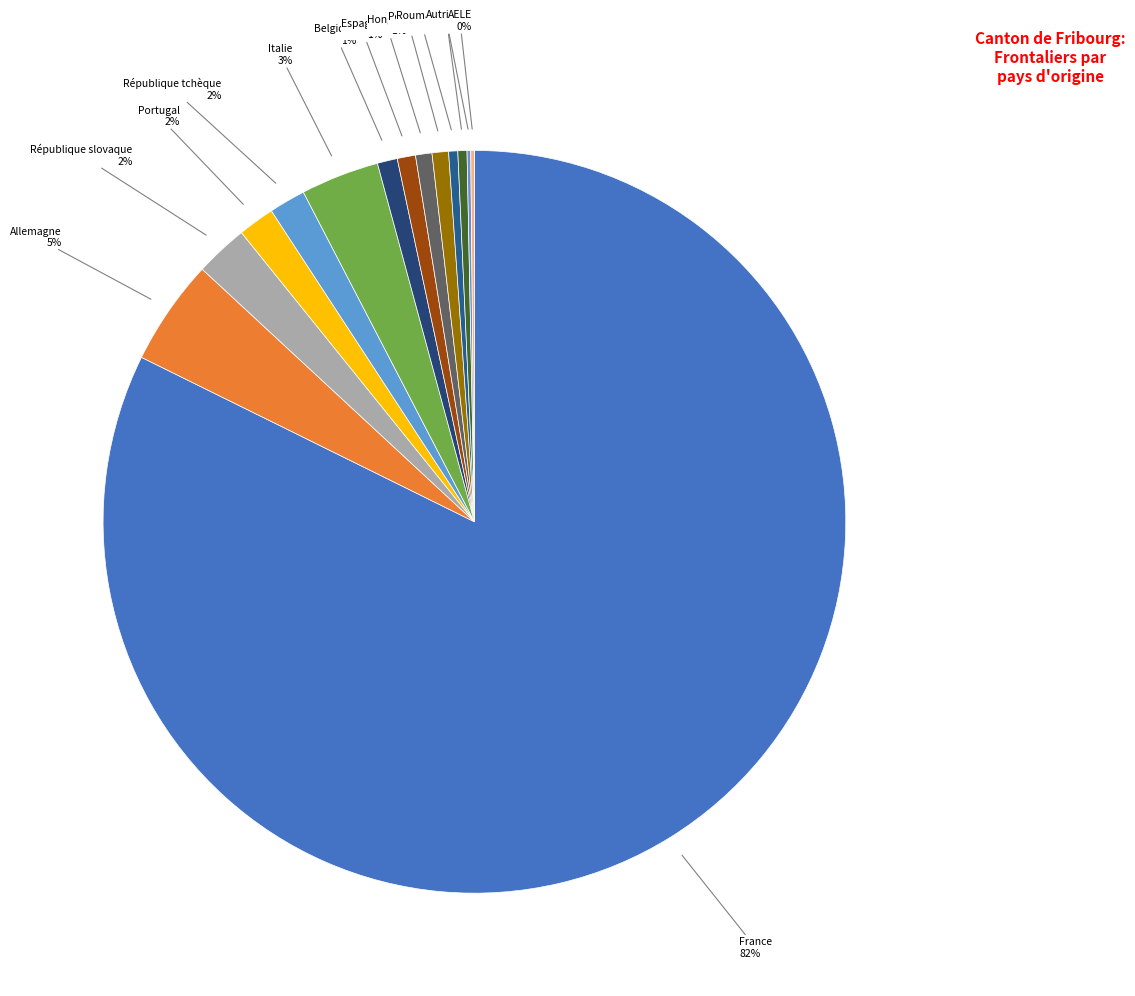

What is the largest slice in the pie chart?

France